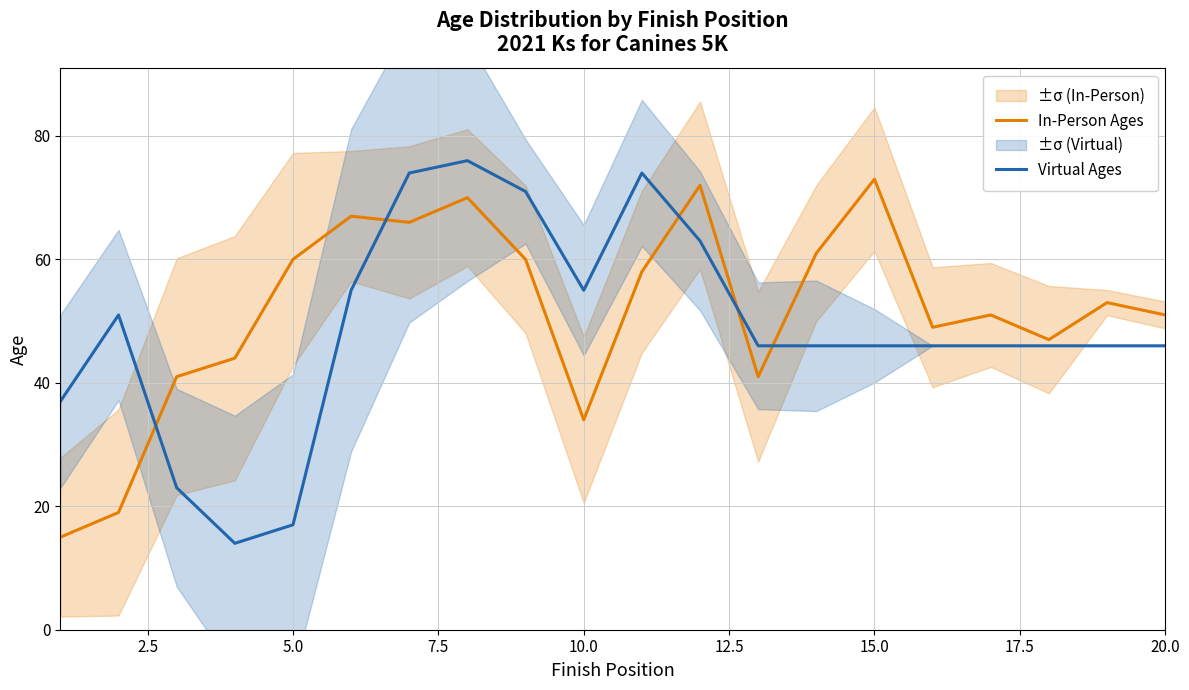

How many times do Virtual Ages and In-Person Ages cross each other?

5